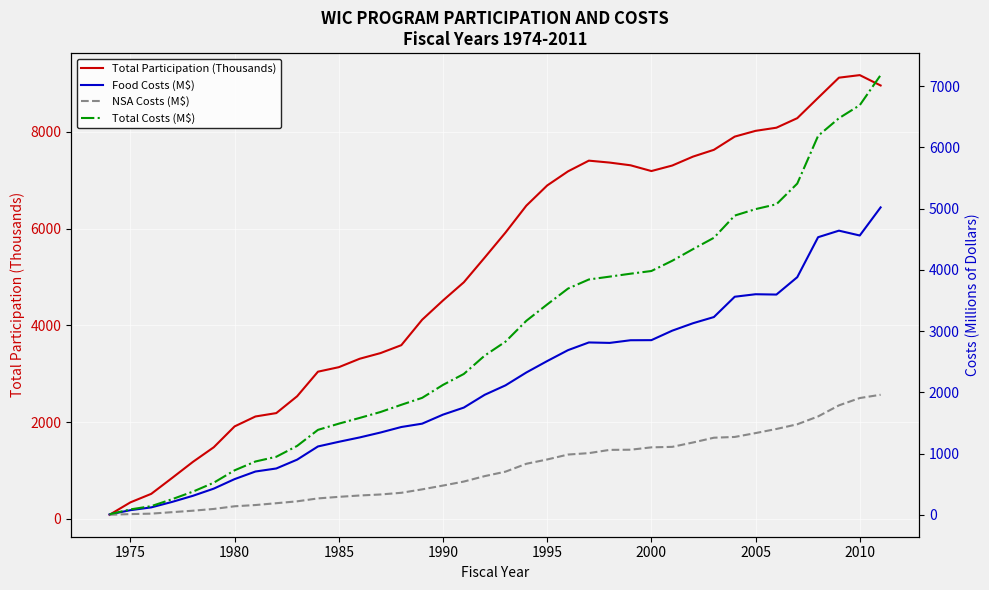

Reading left to right, transcribe all the data shown in this chart.

Total Participation (Thousands): 88.0	344.0	520.0	848.0	1181.0	1483.0	1914.0	2119.0	2189.0	2537.0	3045.0	3138.0	3312.0	3429.0	3593.0	4119.0	4517.0	4893.0	5403.0	5921.0	6477.0	6894.0	7186.0	7407.0	7367.0	7311.0	7192.0	7306.0	7491.0	7631.0	7904.0	8023.0	8088.0	8285.0	8705.0	9122.0	9175.0	8961.0
Food Costs (M$): 8.2	76.7	122.3	211.7	311.5	428.6	584.1	708.0	757.6	901.8	1117.3	1193.2	1264.4	1344.7	1434.8	1489.4	1636.8	1751.9	1960.5	2115.1	2325.2	2511.6	2689.9	2815.5	2808.1	2851.6	2853.1	3007.9	3129.7	3230.3	3562.0	3602.8	3597.5	3881.1	4534.0	4640.9	4561.9	5020.8
NSA Costs (M$): 2.2	12.6	20.3	44.2	68.1	96.8	140.5	160.6	190.5	221.3	268.8	294.4	316.4	333.1	360.6	416.5	478.7	544.0	632.7	705.6	834.4	904.6	985.1	1008.2	1061.4	1063.9	1102.6	1110.6	1182.3	1260.0	1272.4	1335.5	1402.6	1479.0	1607.6	1788.0	1907.9	1961.3
Total Costs (M$): 10.4	89.3	142.6	255.9	379.6	525.4	727.7	871.6	948.8	1126.0	1388.1	1489.3	1582.9	1679.6	1797.5	1910.9	2122.4	2301.0	2600.6	2828.6	3169.3	3436.2	3695.4	3843.8	3890.4	3938.1	3982.1	4149.4	4339.8	4524.4	4887.3	4992.6	5072.0	5409.6	6188.8	6476.9	6689.9	7180.8